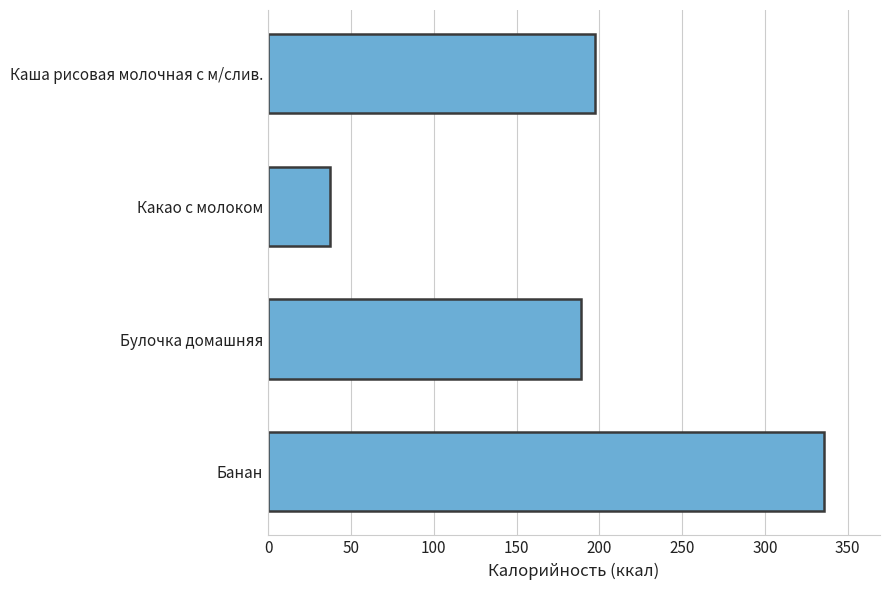

List the labels in order of value, smallest first.

Какао с молоком, Булочка домашняя, Каша рисовая молочная с м/слив., Банан